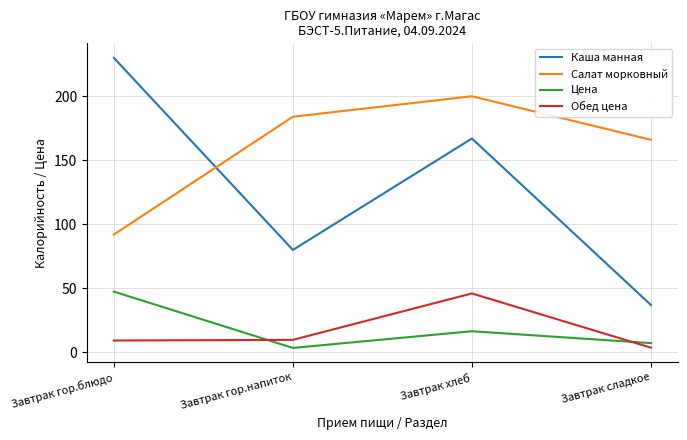

True or false: Цена has a value of 26.6 at Завтрак хлеб.

False